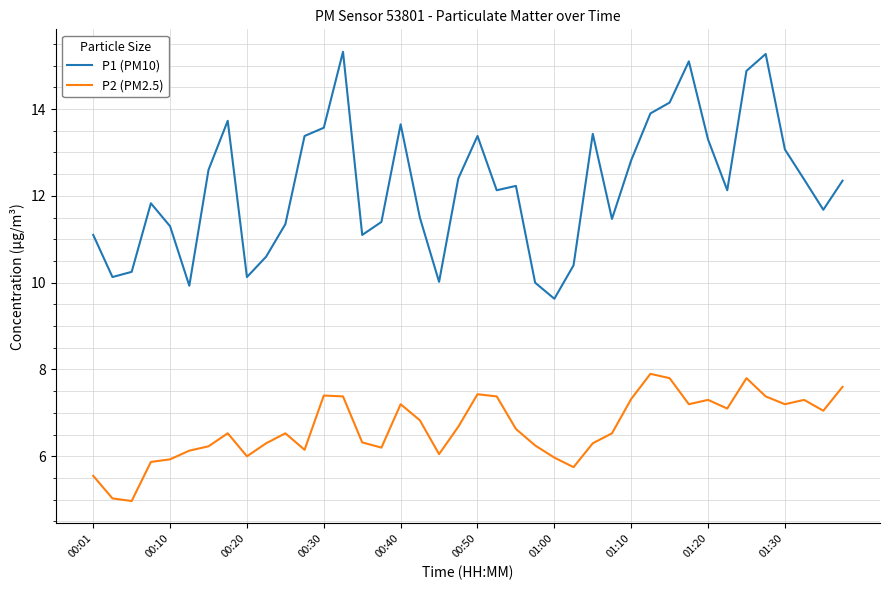

Which series has the largest total across all categories?

P1 (PM10)